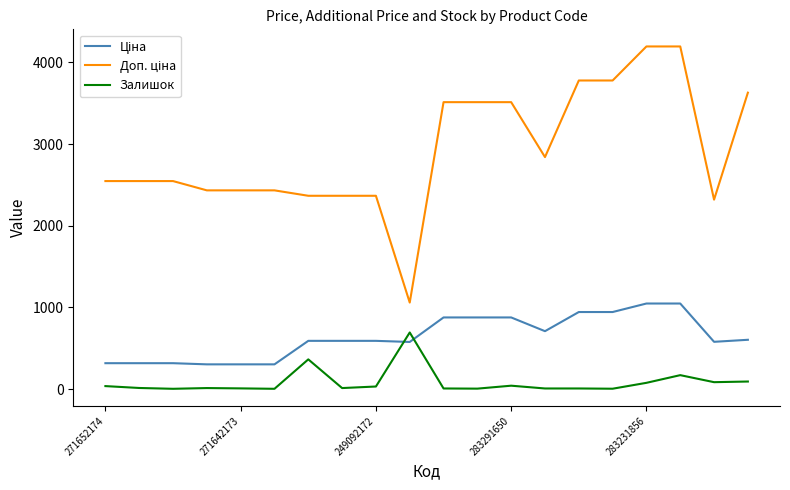

What is the greatest value displayed?

4193.5